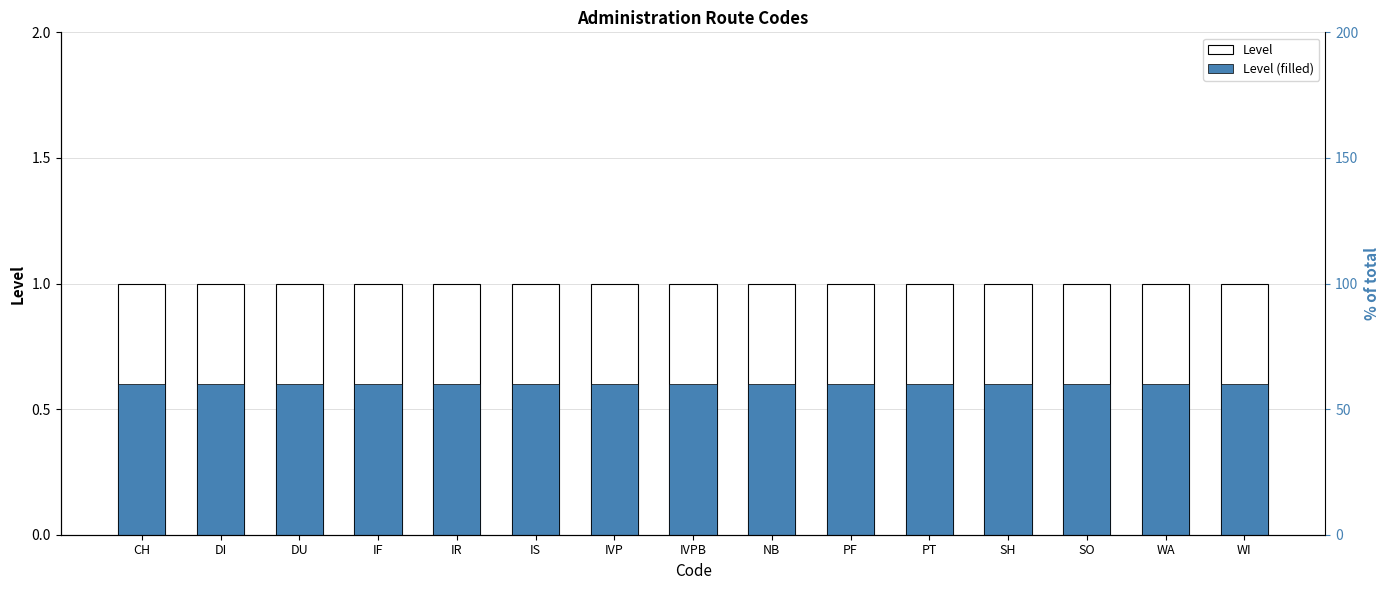

How many series are shown in this chart?

2